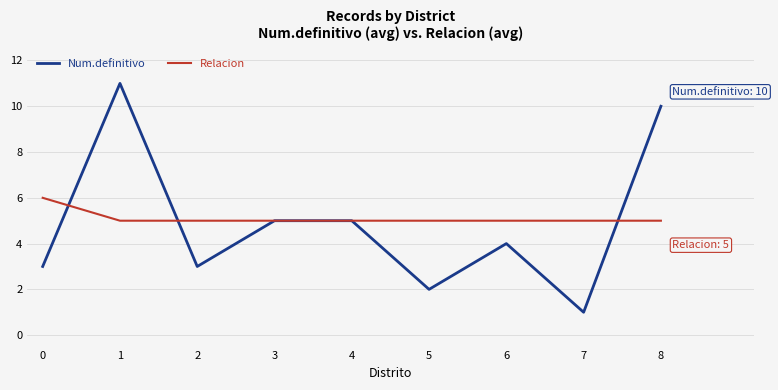

At how many categories does at least one series exceed 9?

2